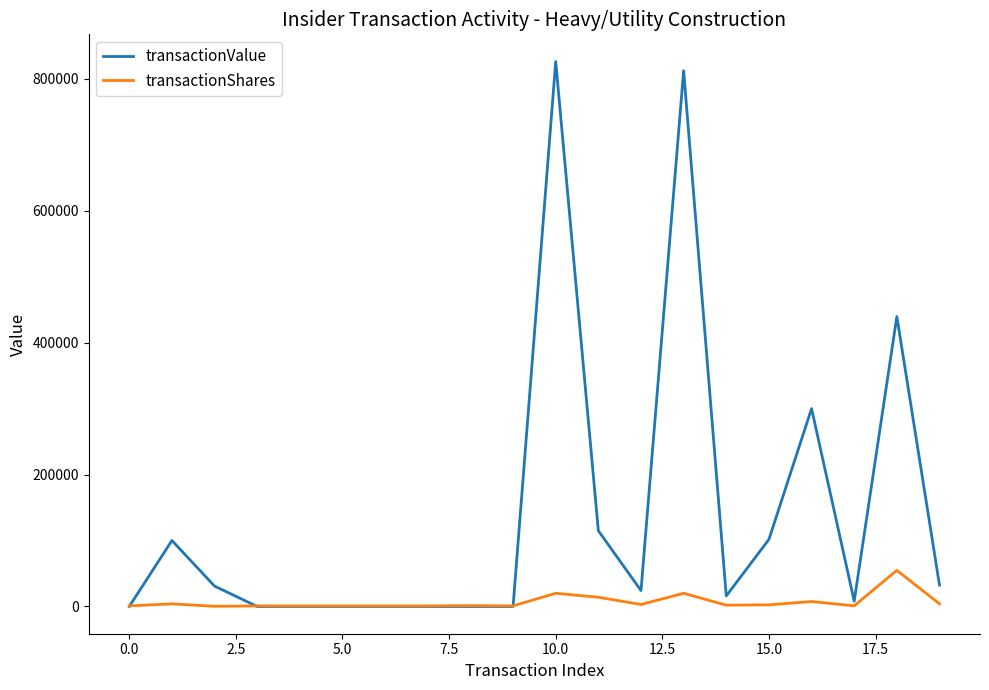

Which series has the largest total across all categories?

transactionValue